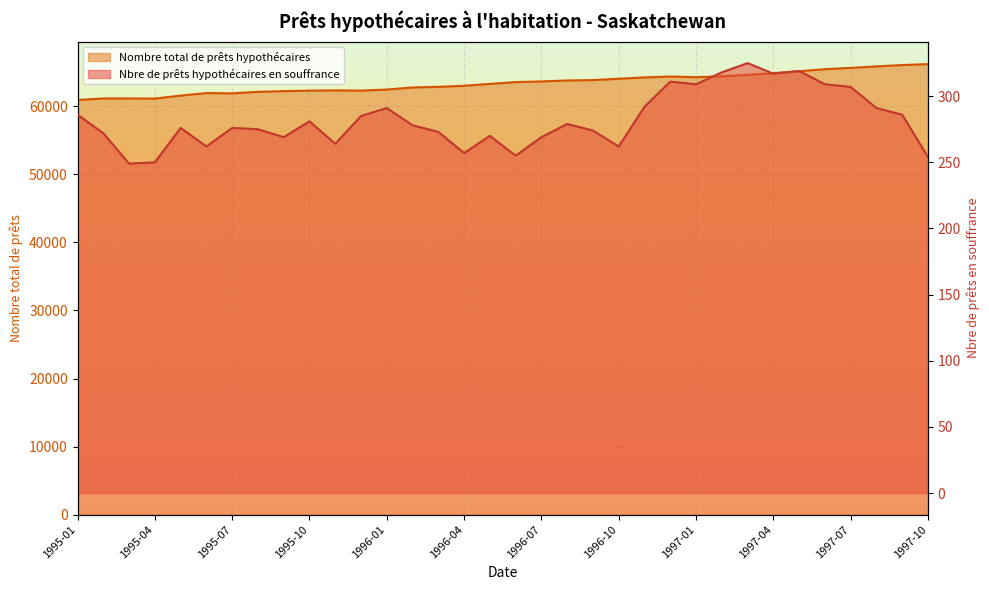

Reading left to right, what are all the values shown in this chart?

Nbre de prêts hypothécaires en souffrance: 1995-01=286	1995-02=272	1995-03=249	1995-04=250	1995-05=276	1995-06=262	1995-07=276	1995-08=275	1995-09=269	1995-10=281	1995-11=264	1995-12=285	1996-01=291	1996-02=278	1996-03=273	1996-04=257	1996-05=270	1996-06=255	1996-07=269	1996-08=279	1996-09=274	1996-10=262	1996-11=292	1996-12=311	1997-01=309	1997-02=318	1997-03=325	1997-04=317	1997-05=319	1997-06=309	1997-07=307	1997-08=291	1997-09=286	1997-10=254
Nombre total de prêts hypothécaires: 1995-01=60944	1995-02=61169	1995-03=61169	1995-04=61152	1995-05=61590	1995-06=61963	1995-07=61924	1995-08=62148	1995-09=62249	1995-10=62316	1995-11=62358	1995-12=62322	1996-01=62482	1996-02=62785	1996-03=62876	1996-04=63036	1996-05=63310	1996-06=63576	1996-07=63673	1996-08=63812	1996-09=63870	1996-10=64064	1996-11=64267	1996-12=64396	1997-01=64298	1997-02=64428	1997-03=64636	1997-04=64893	1997-05=65176	1997-06=65470	1997-07=65664	1997-08=65890	1997-09=66077	1997-10=66220